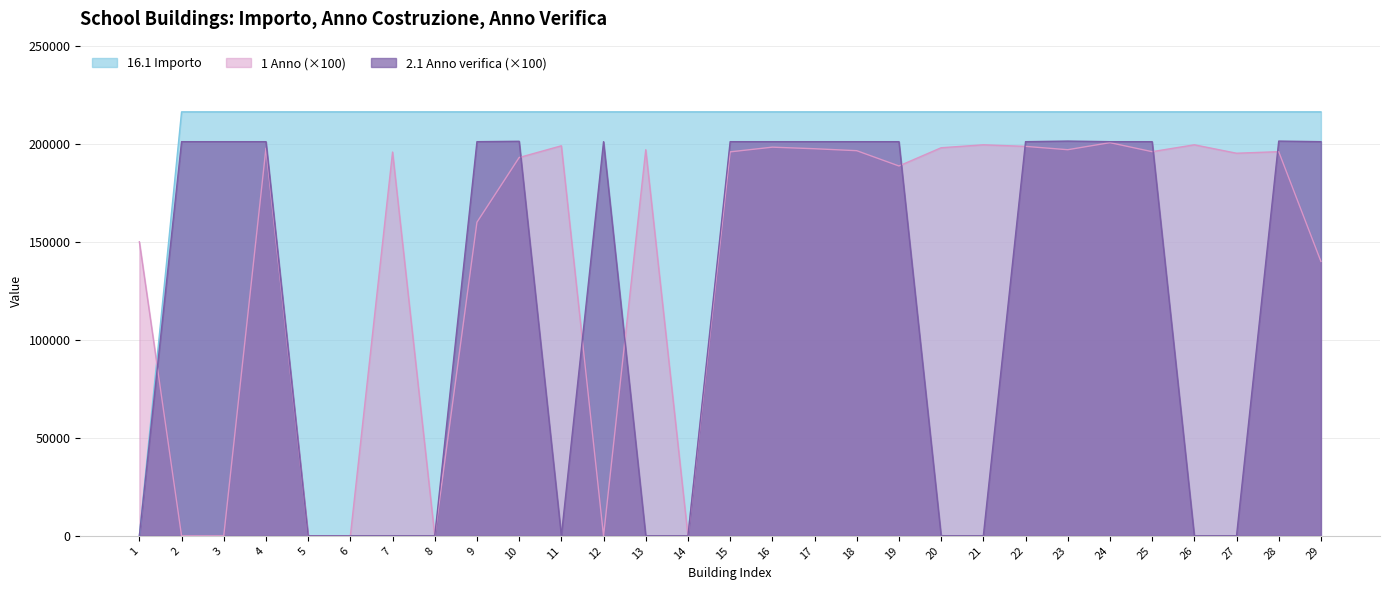

True or false: 16.1 Importo and 2.1 Anno verifica cross at least once.

False